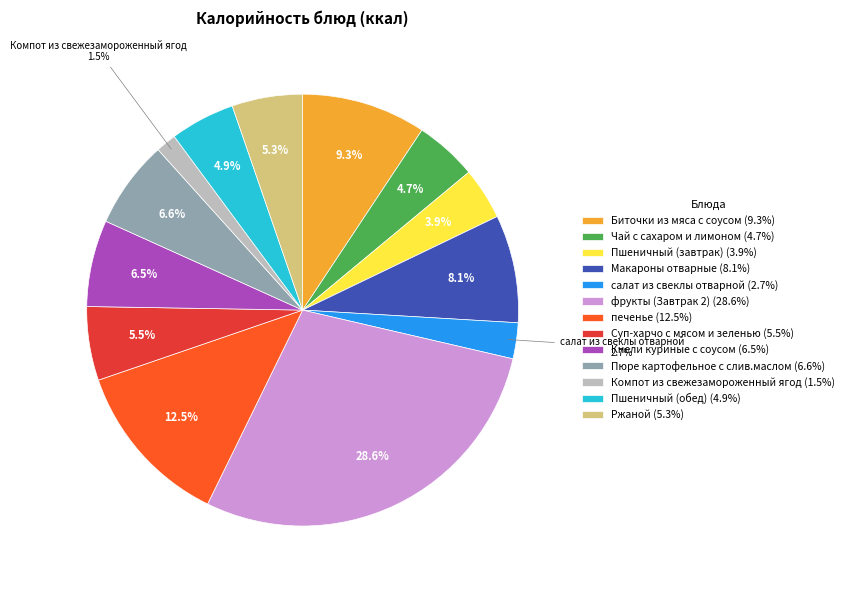

Does Биточки из мяса с соусом represent more than half of the total?

No